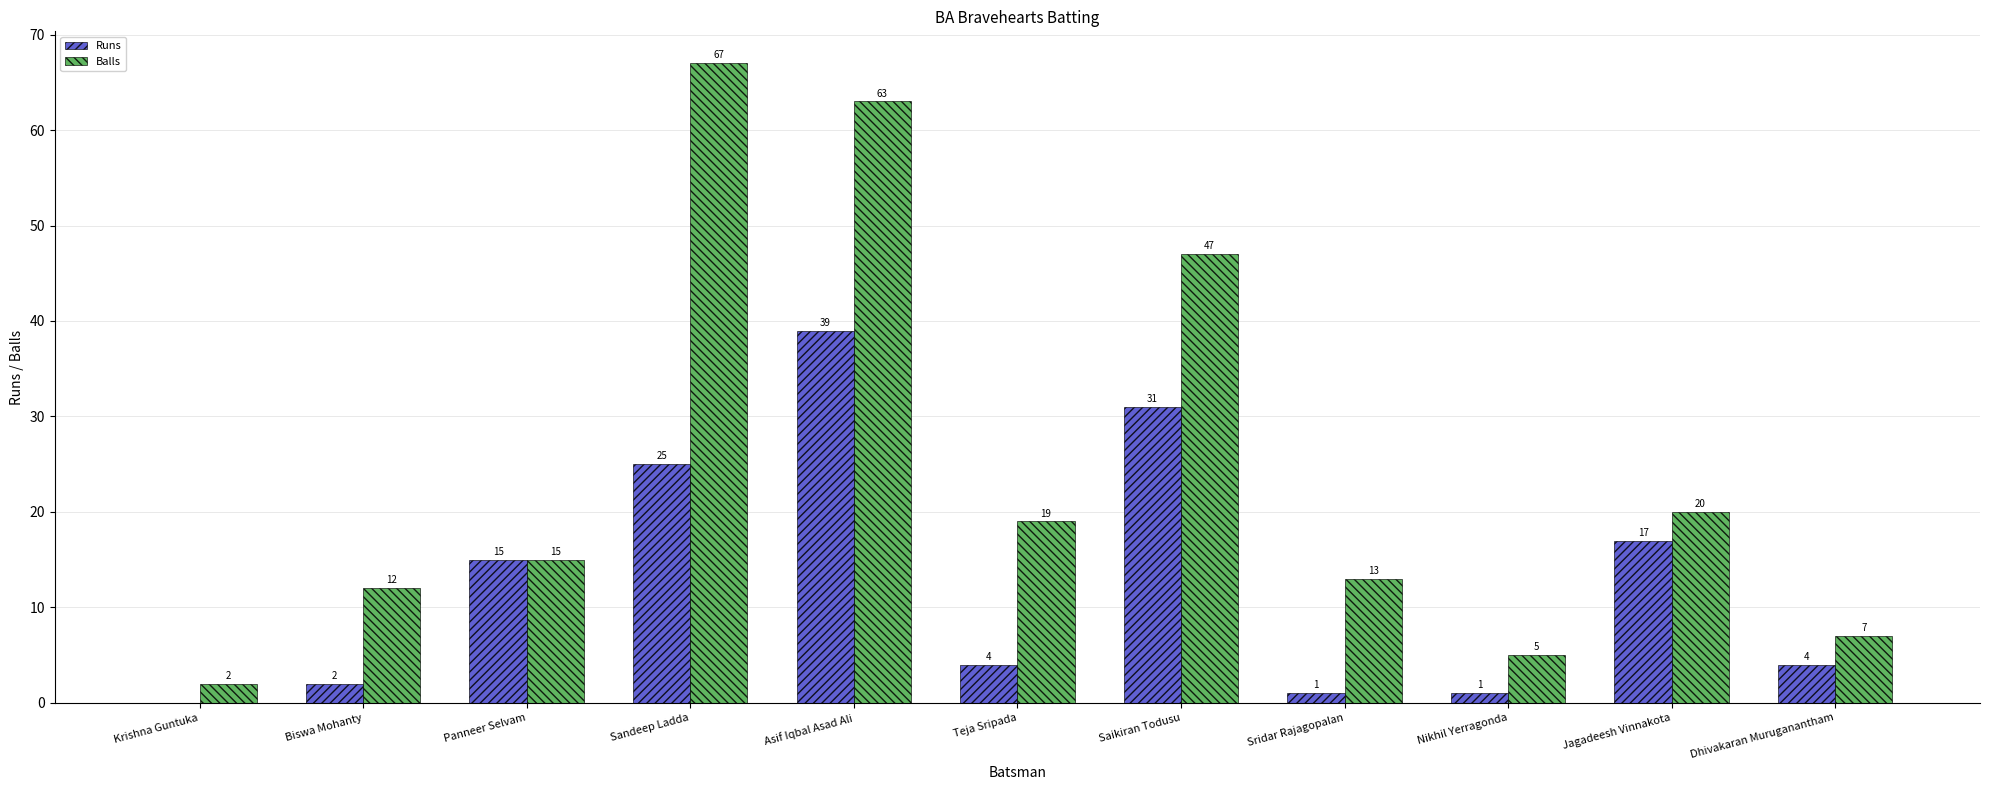

Reading left to right, extract all data points from this chart.

Runs: 0	2	15	25	39	4	31	1	1	17	4
Balls: 2	12	15	67	63	19	47	13	5	20	7